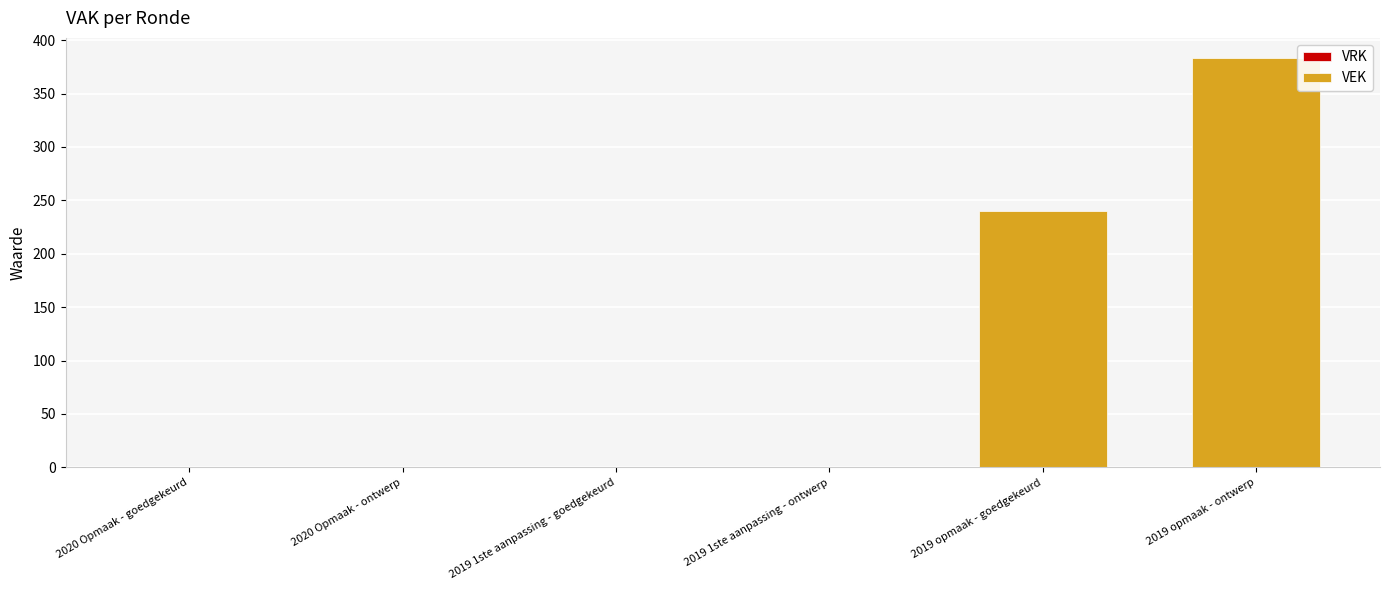

What is the greatest value displayed?

383